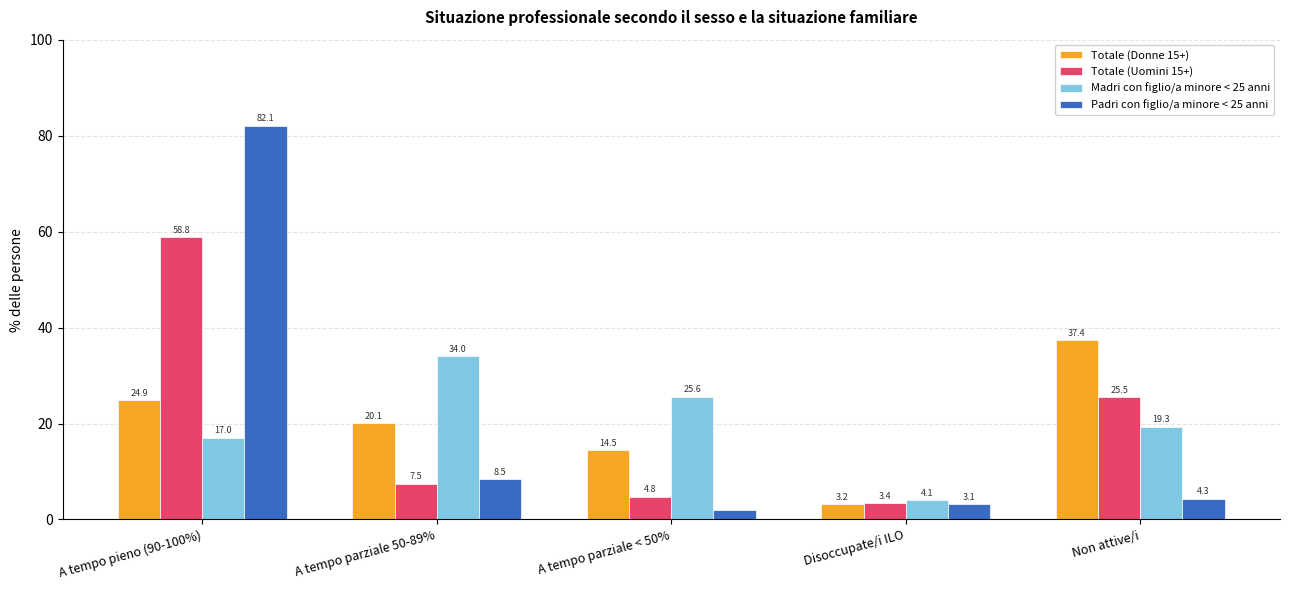

Is the value of Totale (Uomini 15+) at A tempo pieno (90-100%) greater than the value of Padri con figlio/a minore < 25 anni at Non attive/i?

Yes